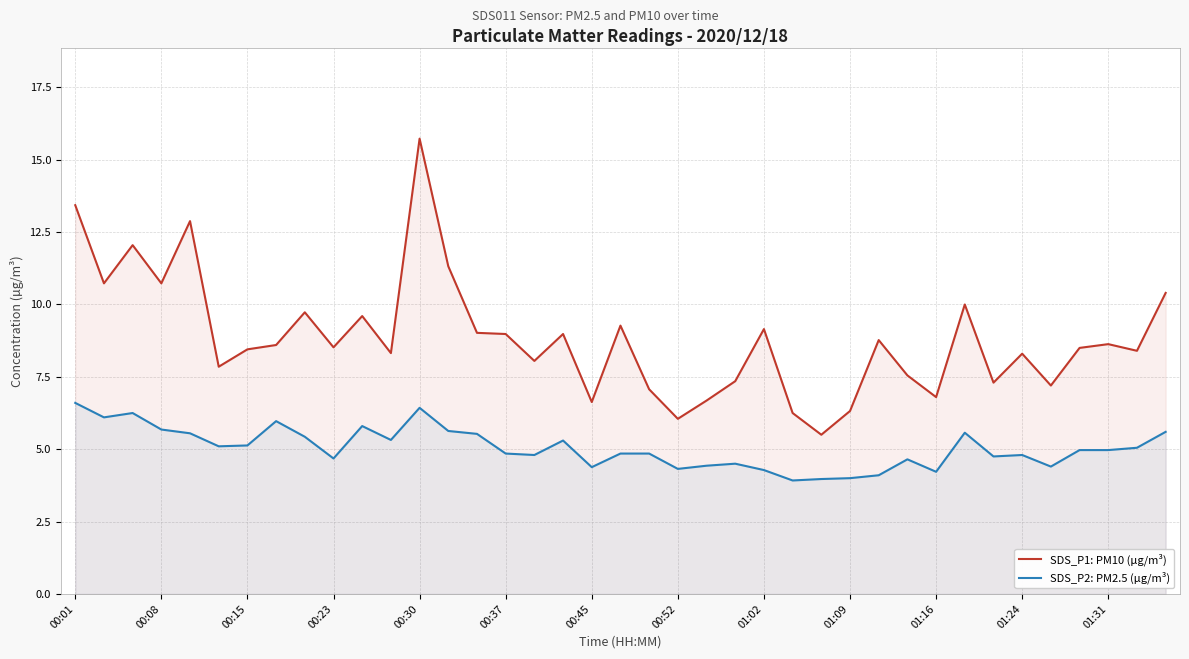

True or false: SDS_P2: PM2.5 (µg/m³) and SDS_P1: PM10 (µg/m³) cross at least once.

False